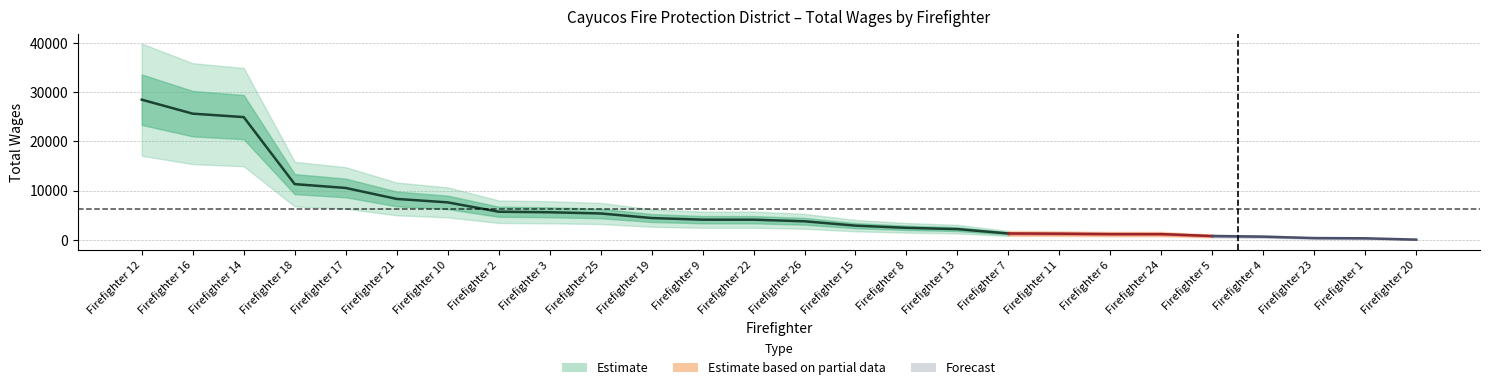

Where is the data nearest to the value 14259?

Firefighter 18